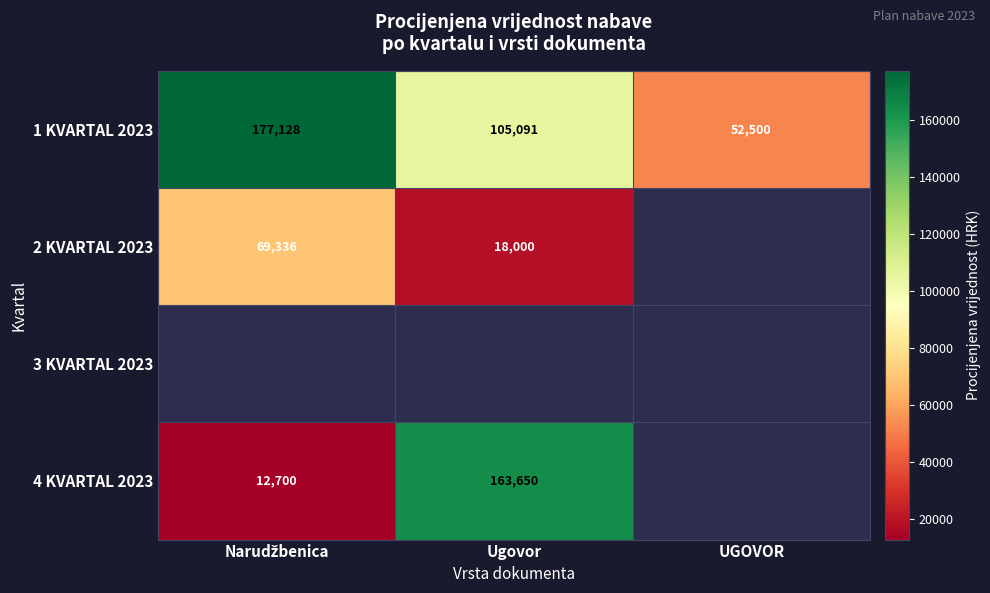

Between Ugovor and Narudžbenica, which is larger?

Narudžbenica